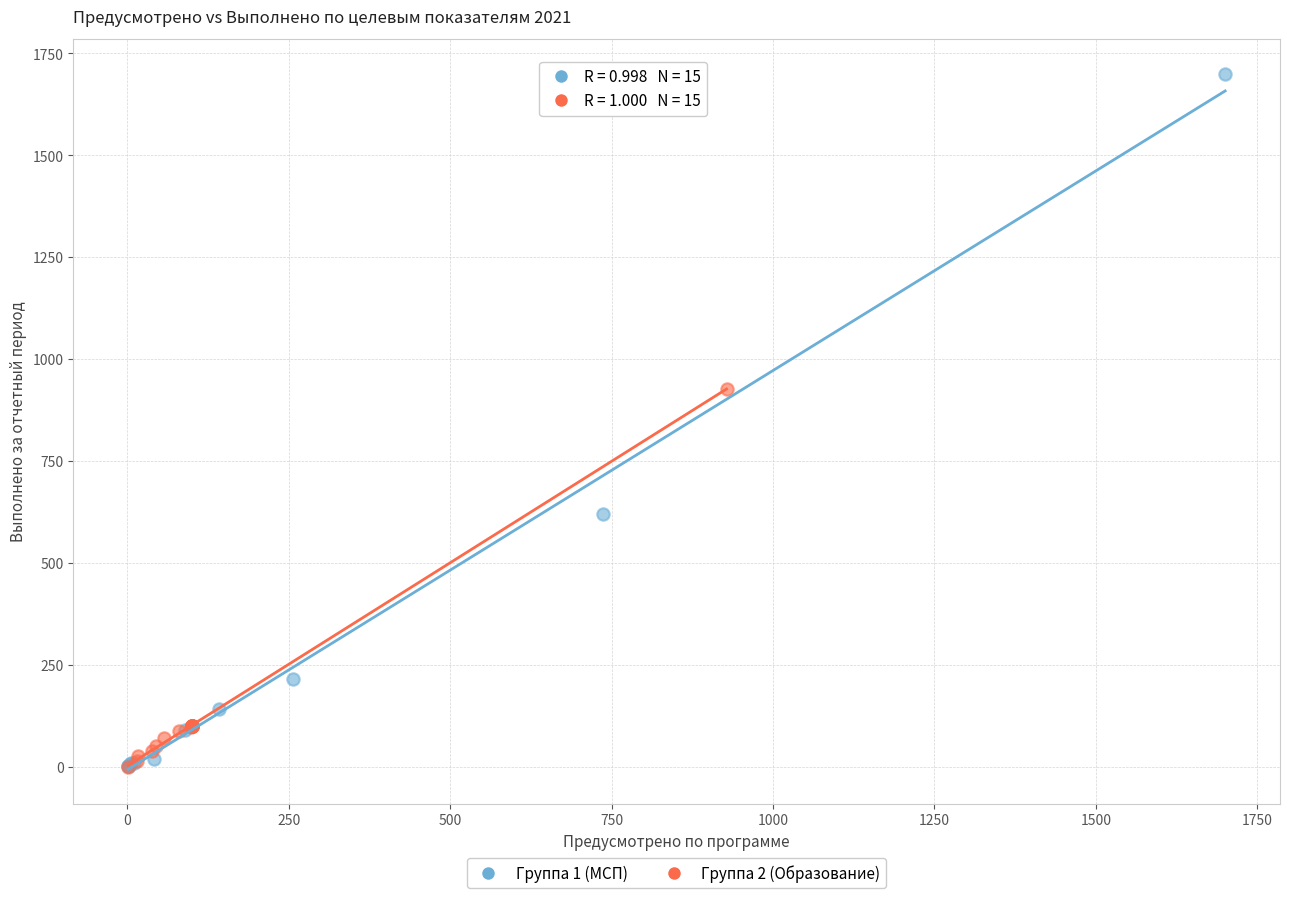

Which series has the largest Y range (max minus min)?

Группа 1 (МСП)